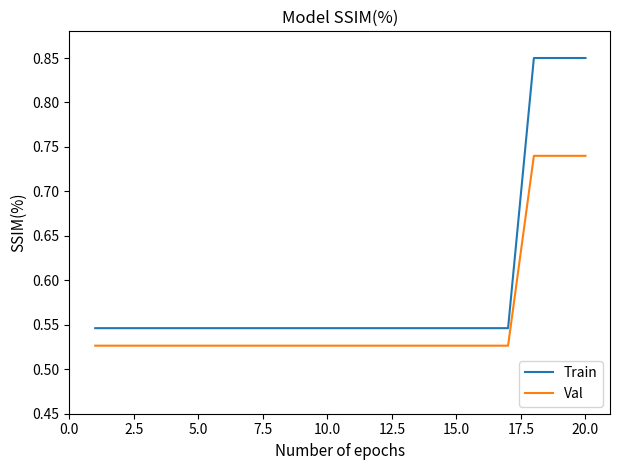

Which series has the widest spread of values?

Train